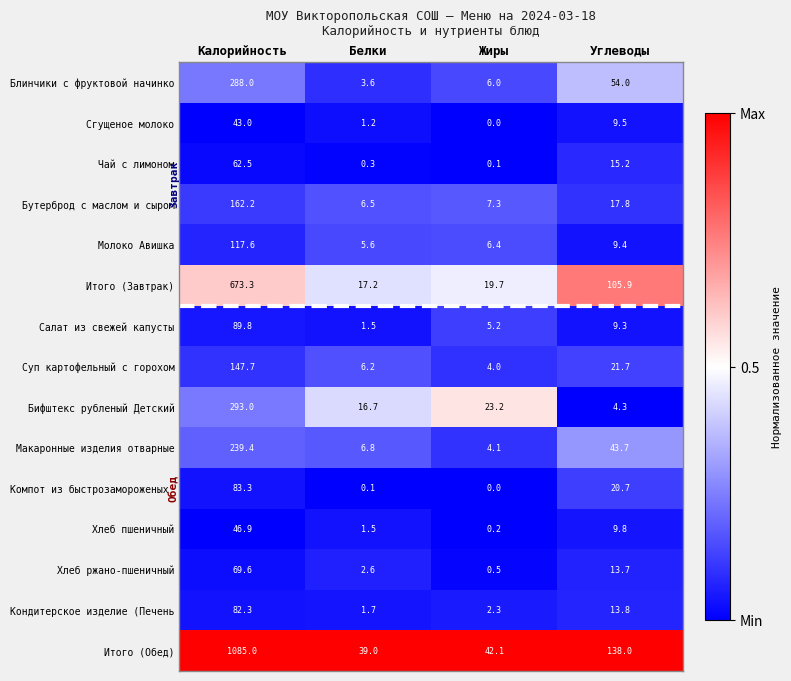

True or false: Итого (Завтрак) has a value of 5.7 at Жиры.

False